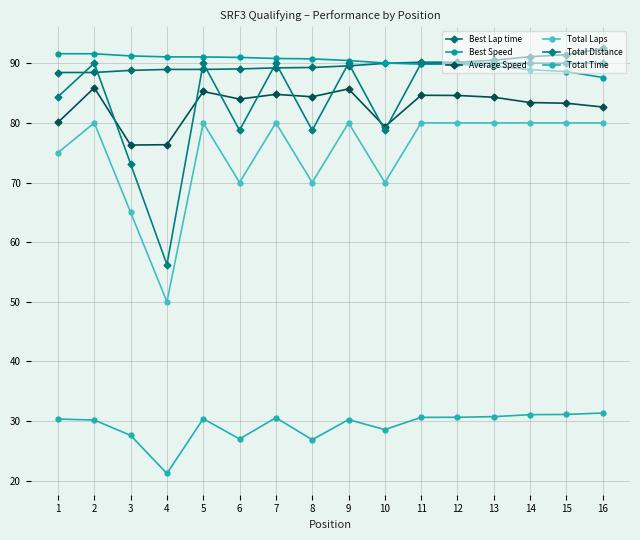

Which series changed the most between 4 and 11?

Total Distance